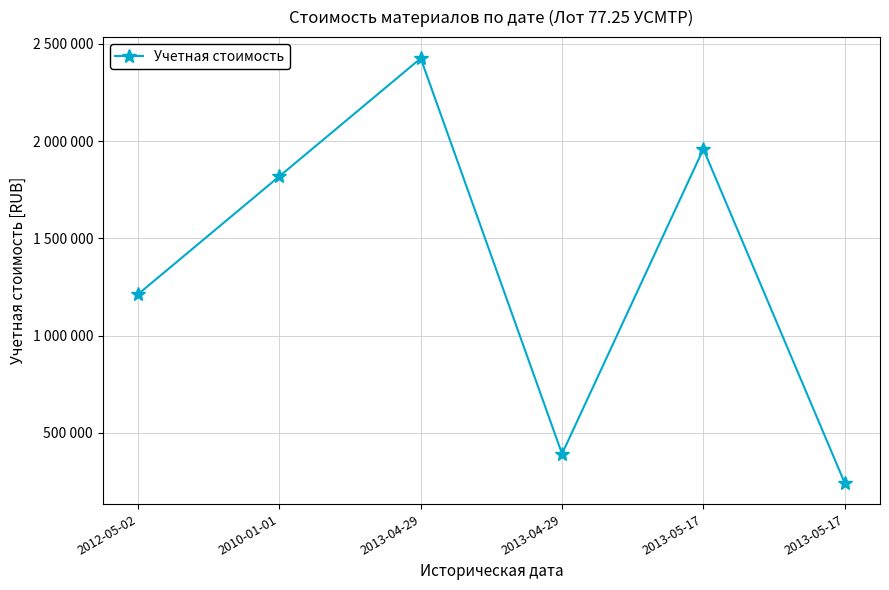

Does the chart have visible grid lines?

Yes